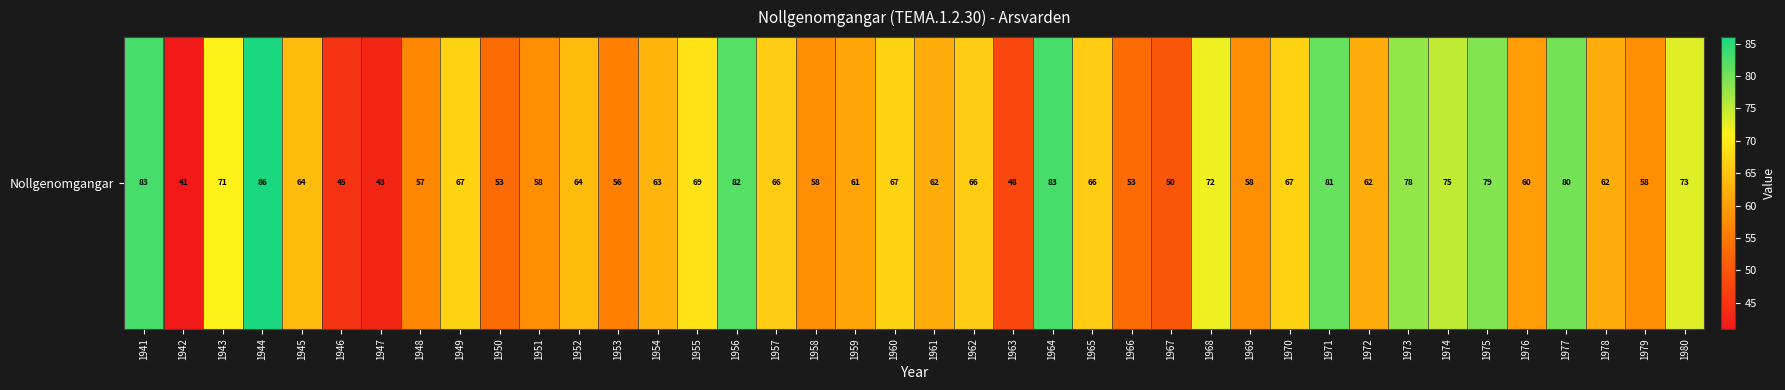

What is the maximum value shown in the chart?

86